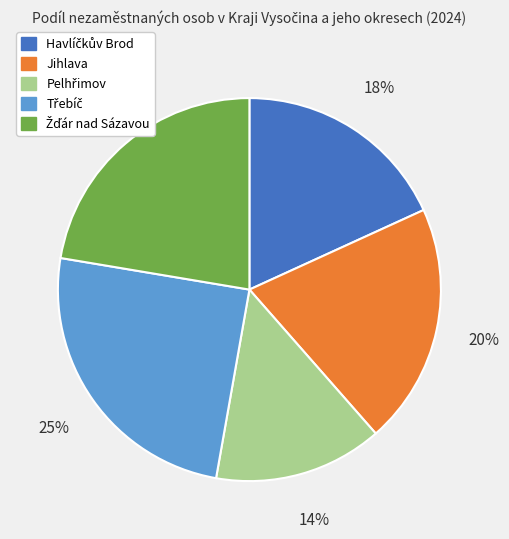

Count the number of slices in the pie.

5